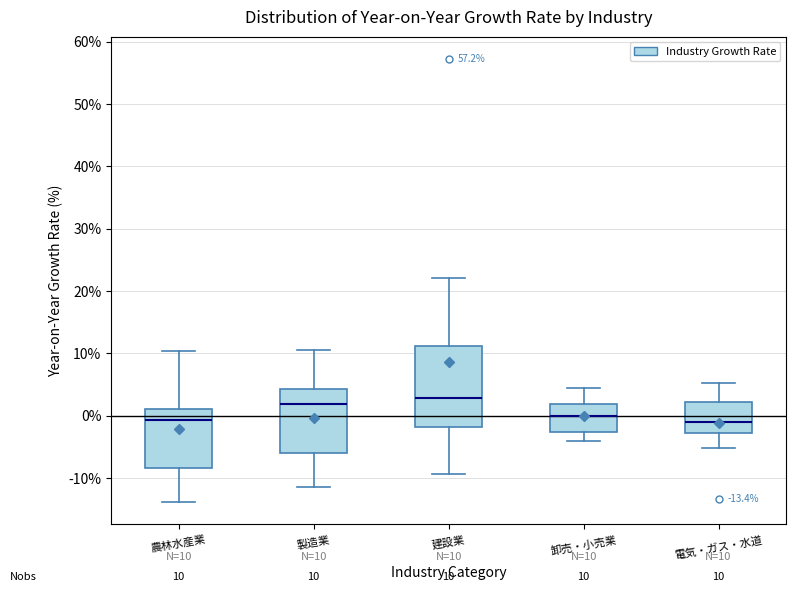

Comparing the boxes themselves (not the whiskers), which one is the tallest?

建設業